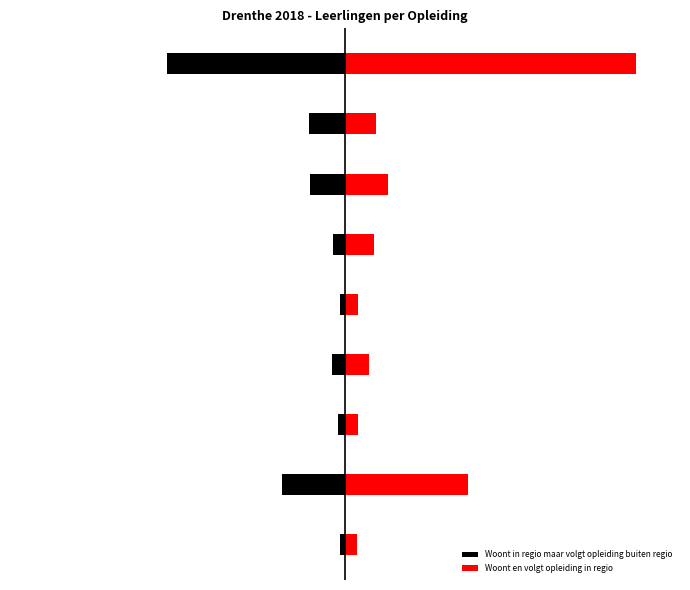

List the series in order of their peak value, highest first.

Woont en volgt opleiding in regio, Woont in regio maar volgt opleiding buiten regio